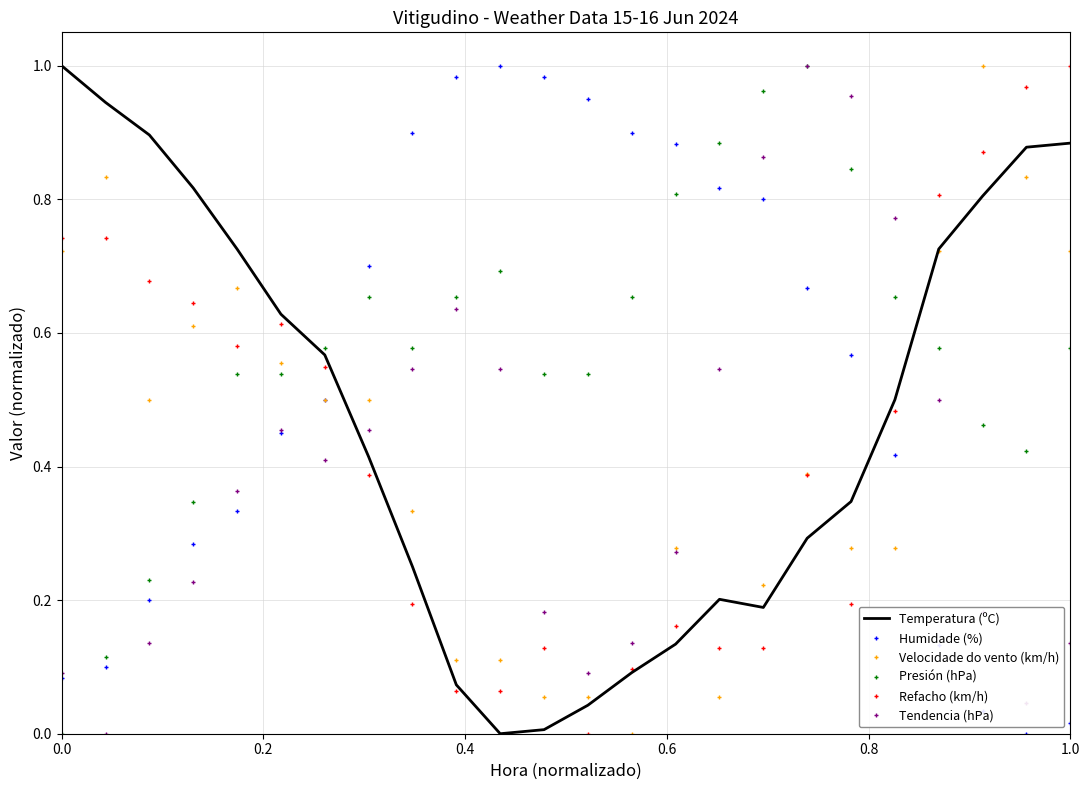

True or false: Temperatura (ºC) and Humidade (%) intersect in this chart.

True